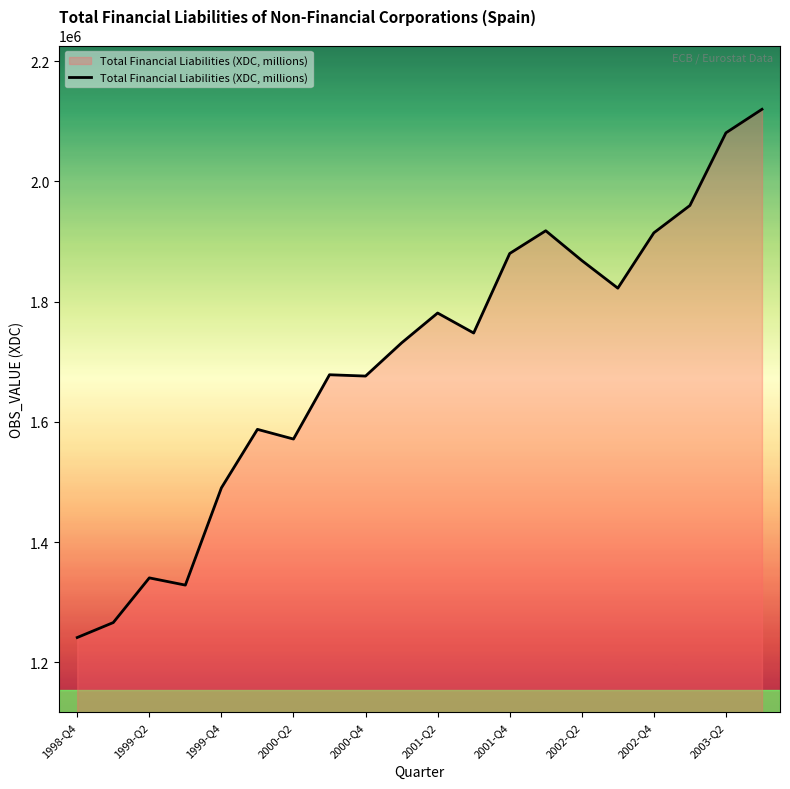

What is the minimum value shown in the chart?

1241397